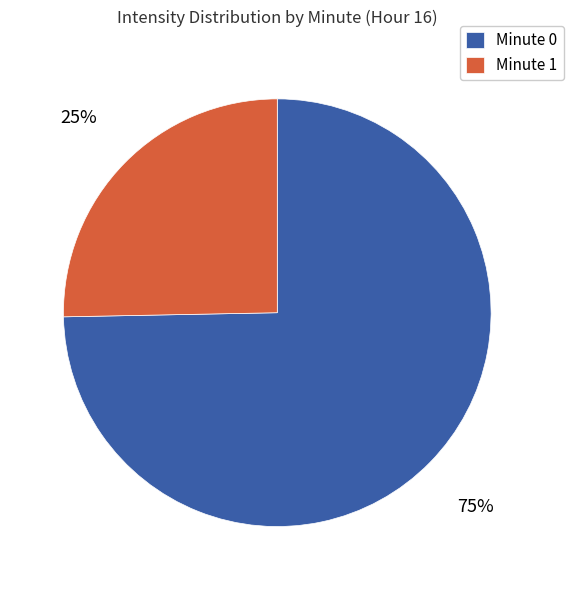

Is there a majority slice in this chart?

Yes